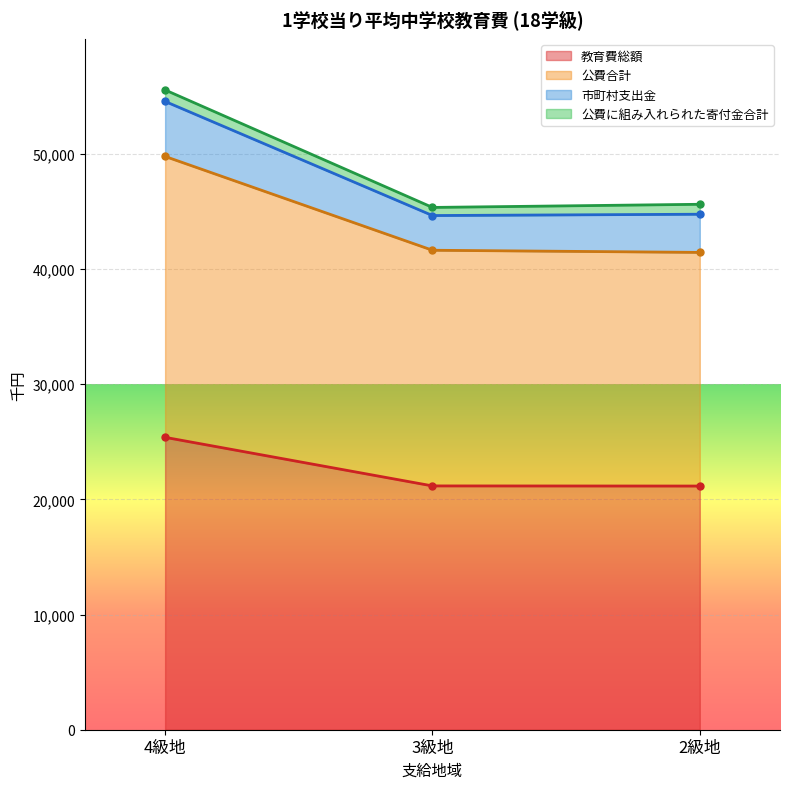

Rank the categories by 教育費総額 value from lowest to highest.

2級地, 3級地, 4級地